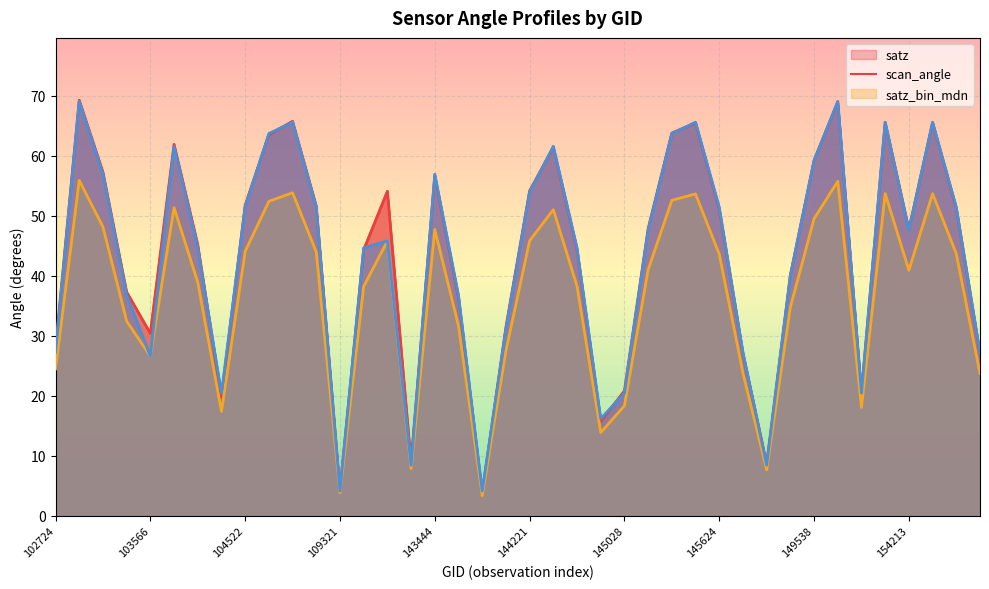

True or false: satz has more than 1 points higher than both neighbors.

True